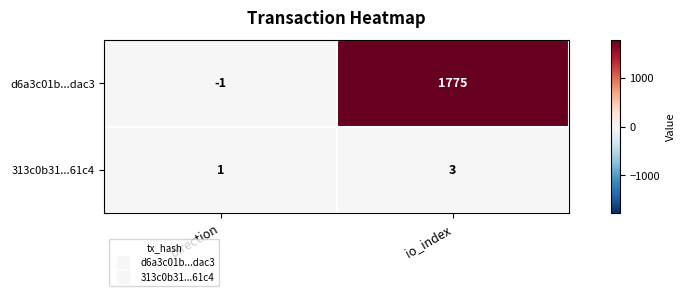

What is the difference between the d6a3c01b...dac3 values at io_index and direction?

1776